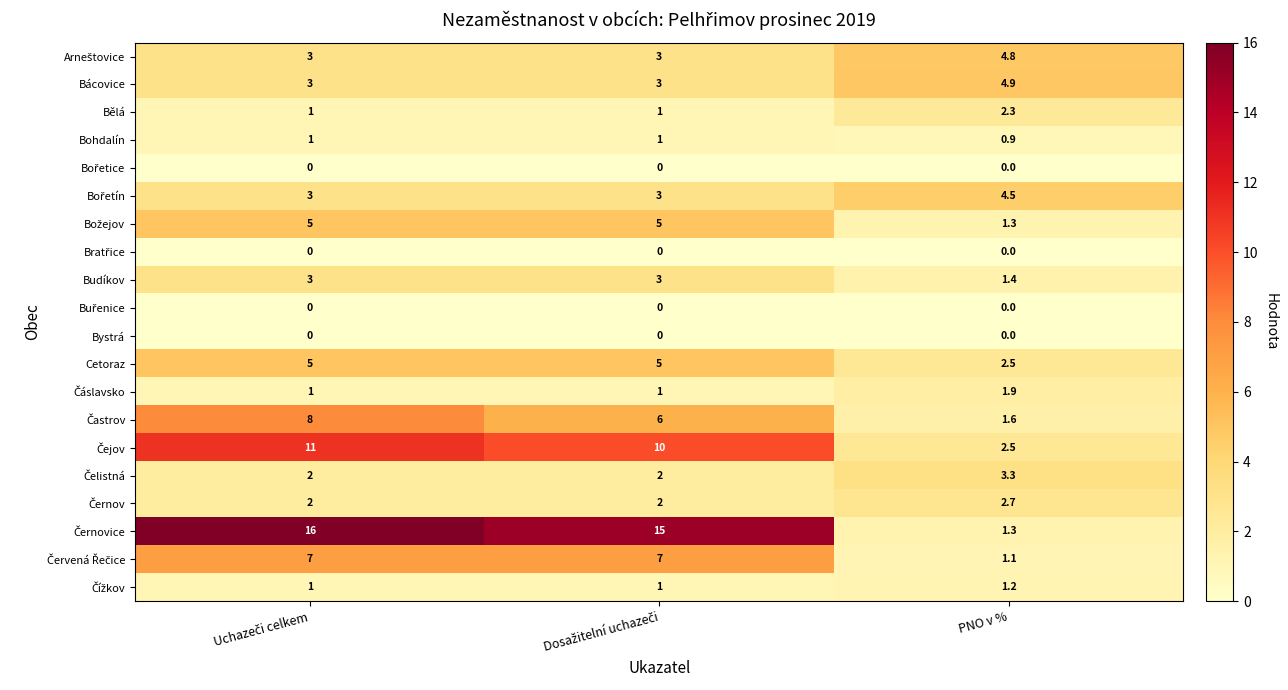

What is the minimum value for Budíkov?

1.4